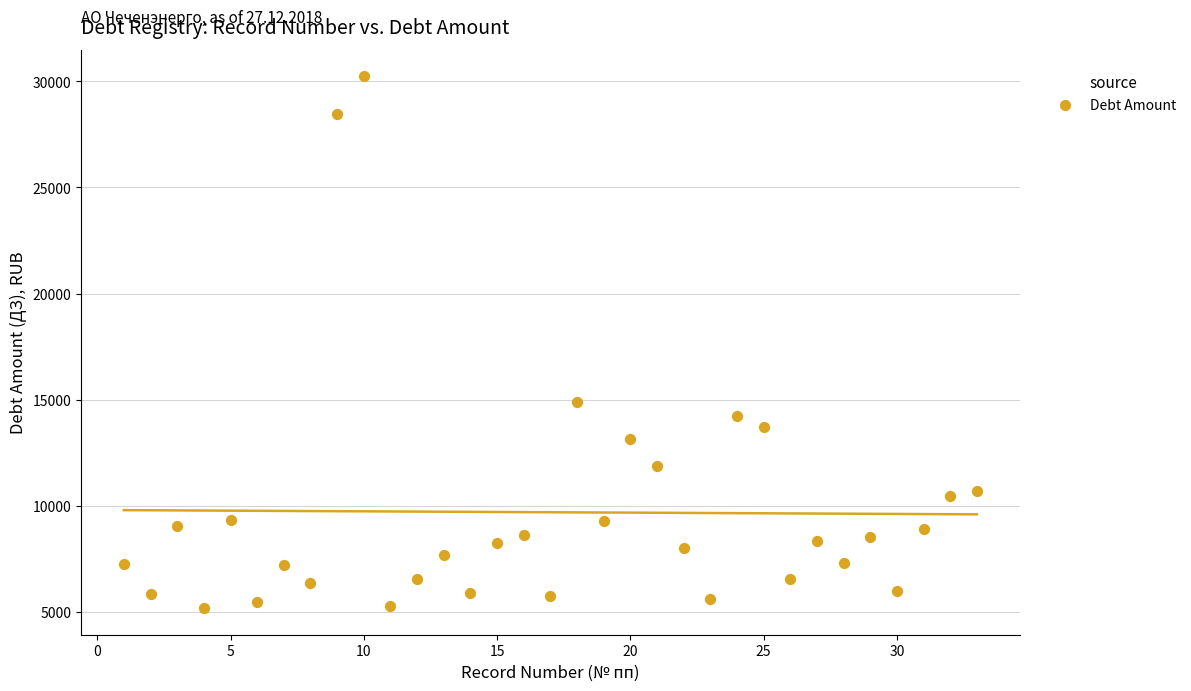

What Y value in the scatter plot is closest to 17708?

14906.3